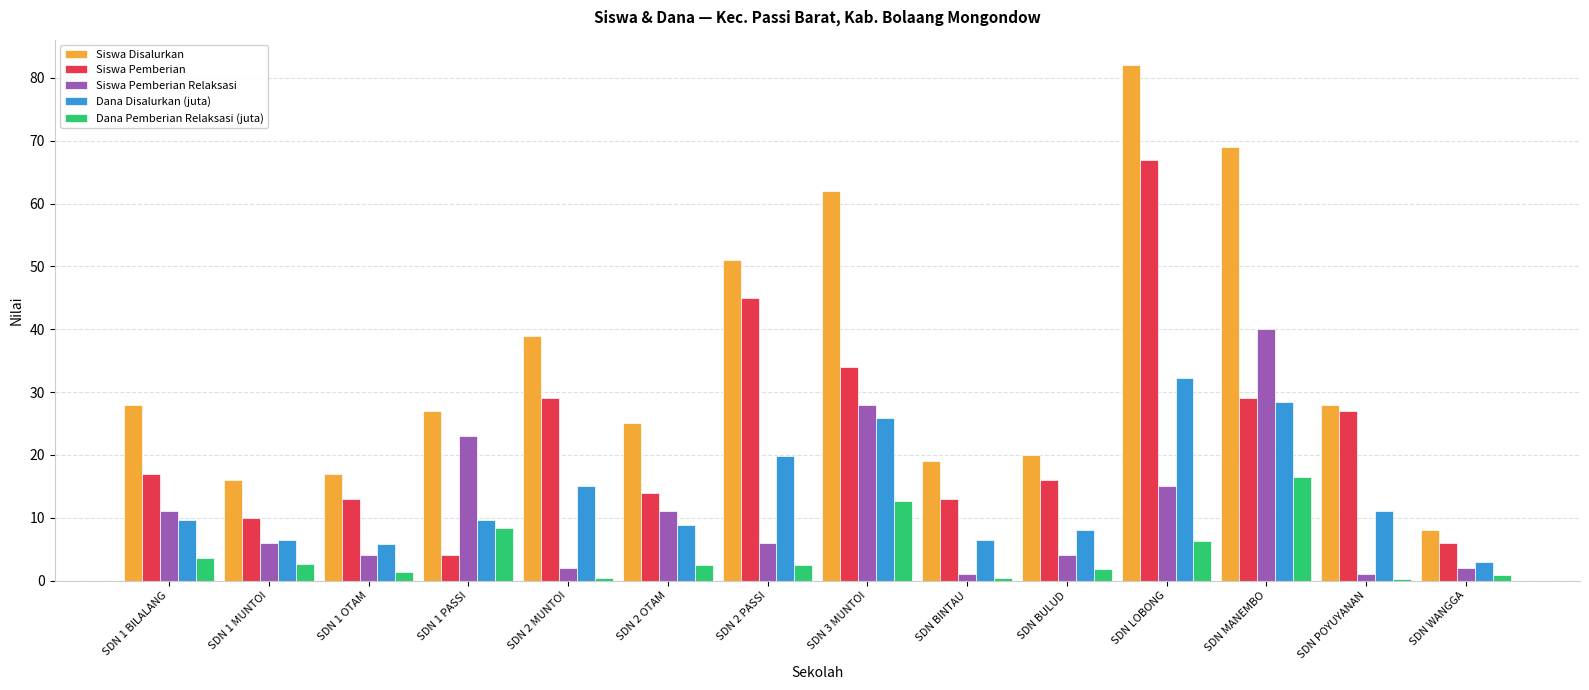

The Siswa Pemberian Relaksasi series shows 40.0 at SDN MANEMBO. True or false?

True